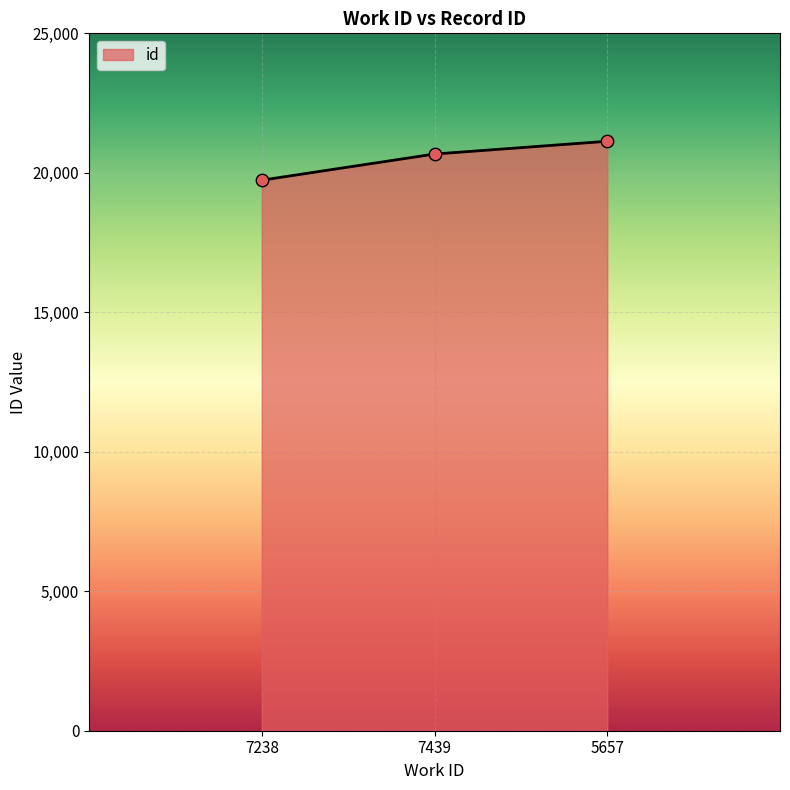

Which has a higher value, 5657 or 7238?

5657